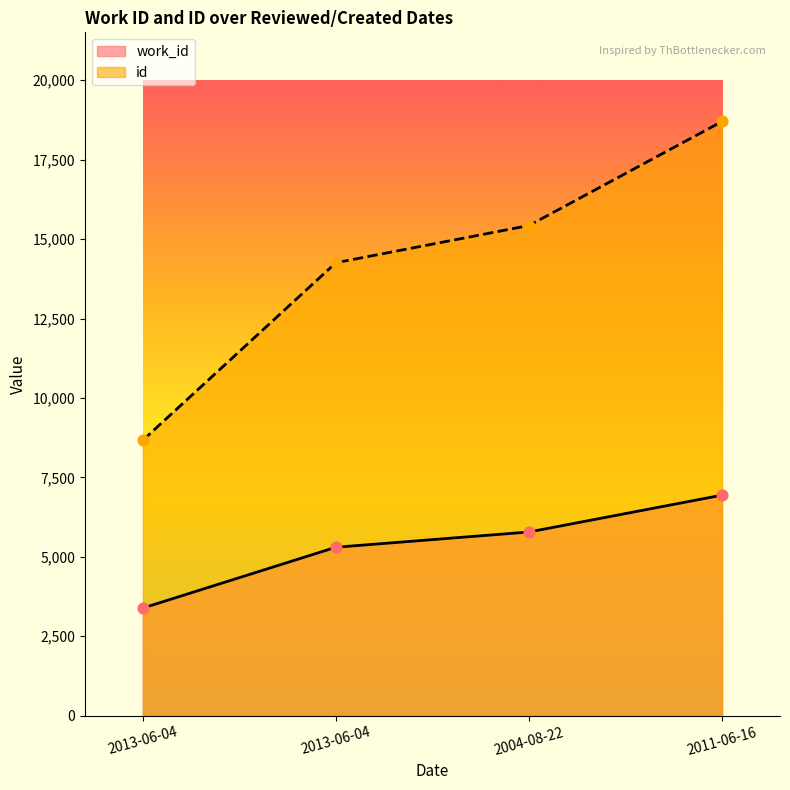

At how many categories does at least one series exceed 10308?

3